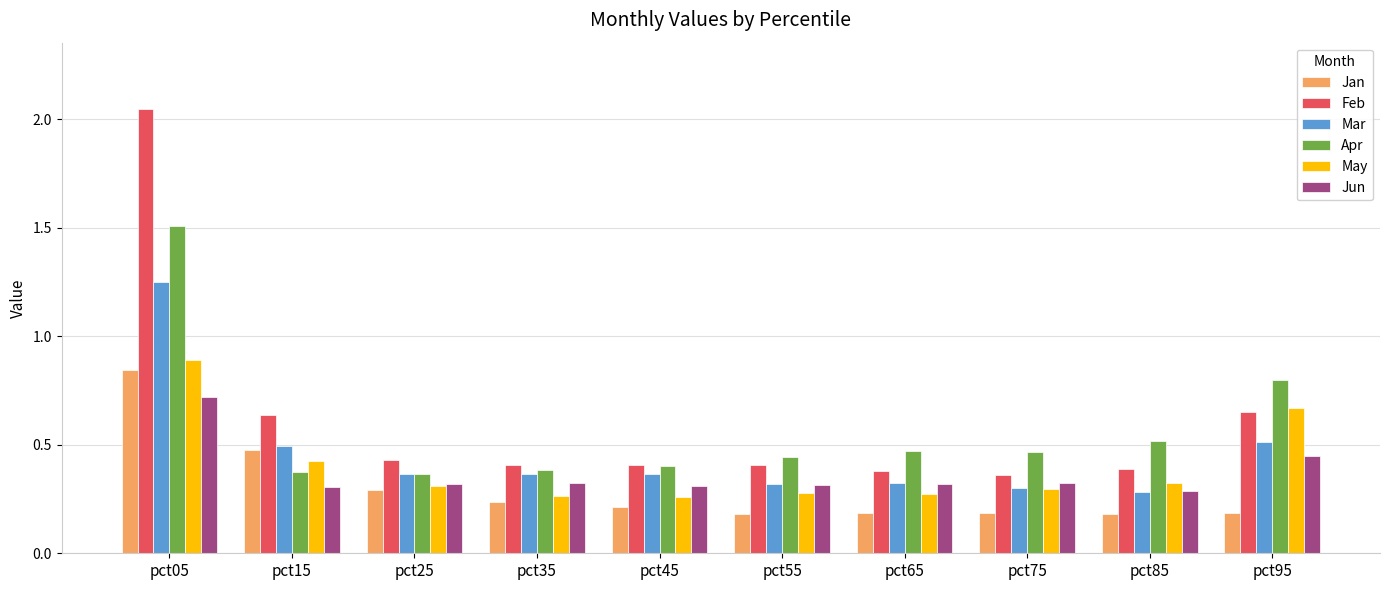

What is the total value across all series at pct15?

2.7